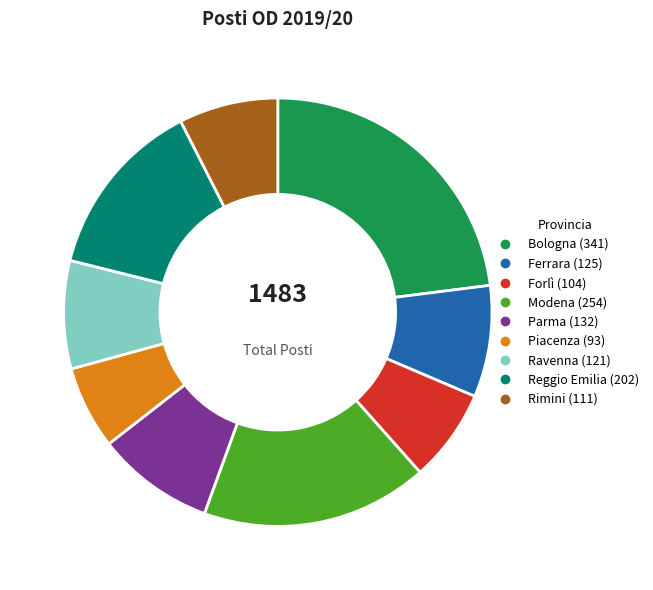

Is Parma the majority of the pie?

No